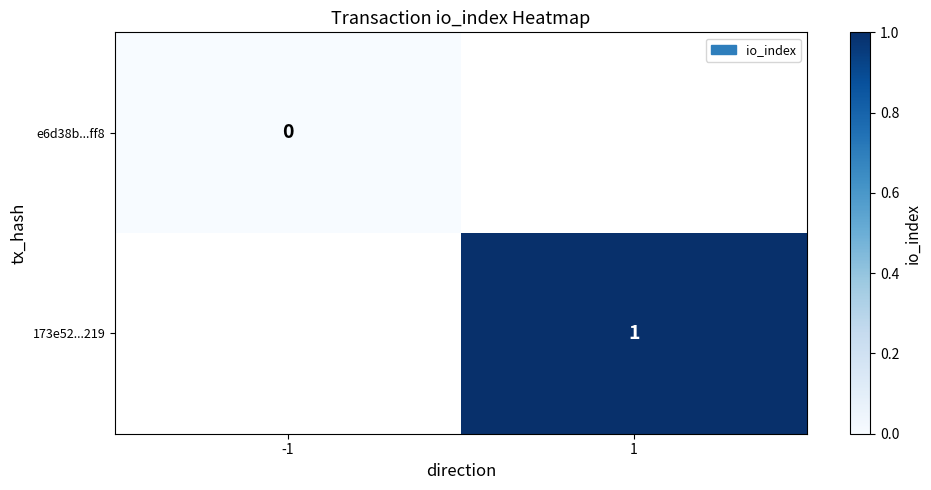

Is it true that 173e52...219 equals 1 at 1?

True